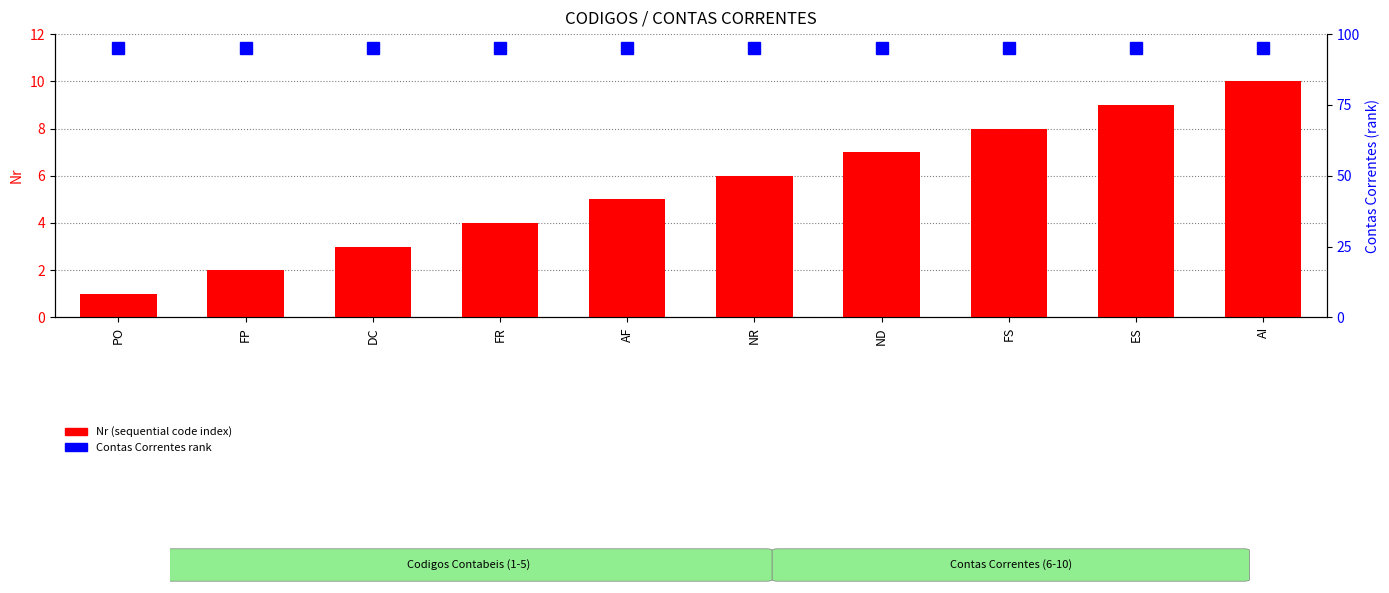

How many bars are there in each group?

2